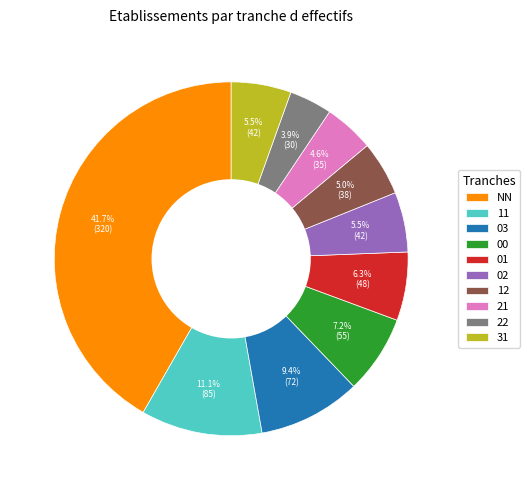

To the nearest percent, what is the difference between the largest and smallest slice percentages?

38%